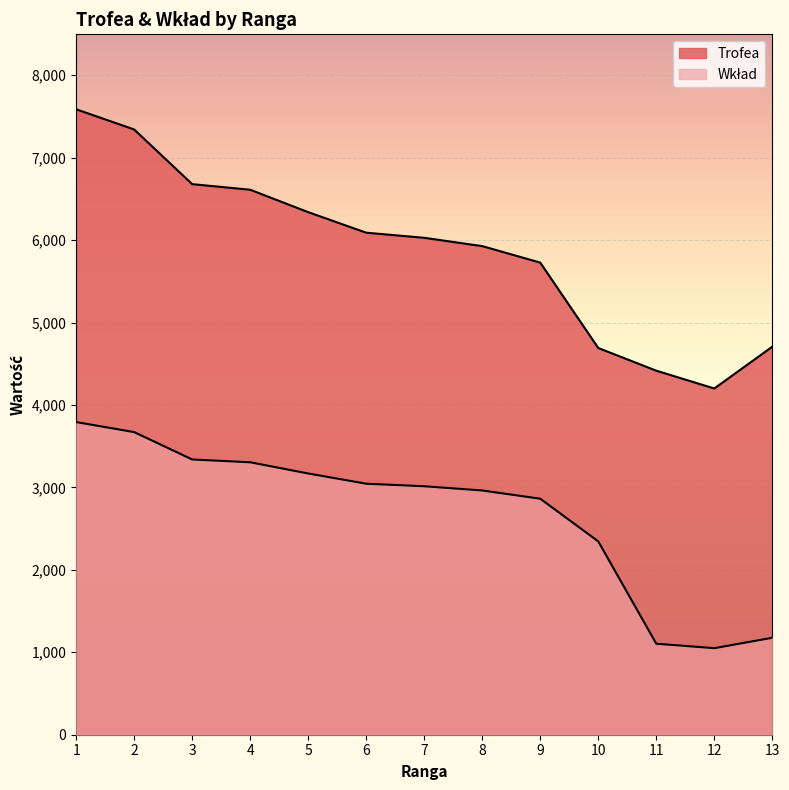

At which category is the sum across all series the highest?

1